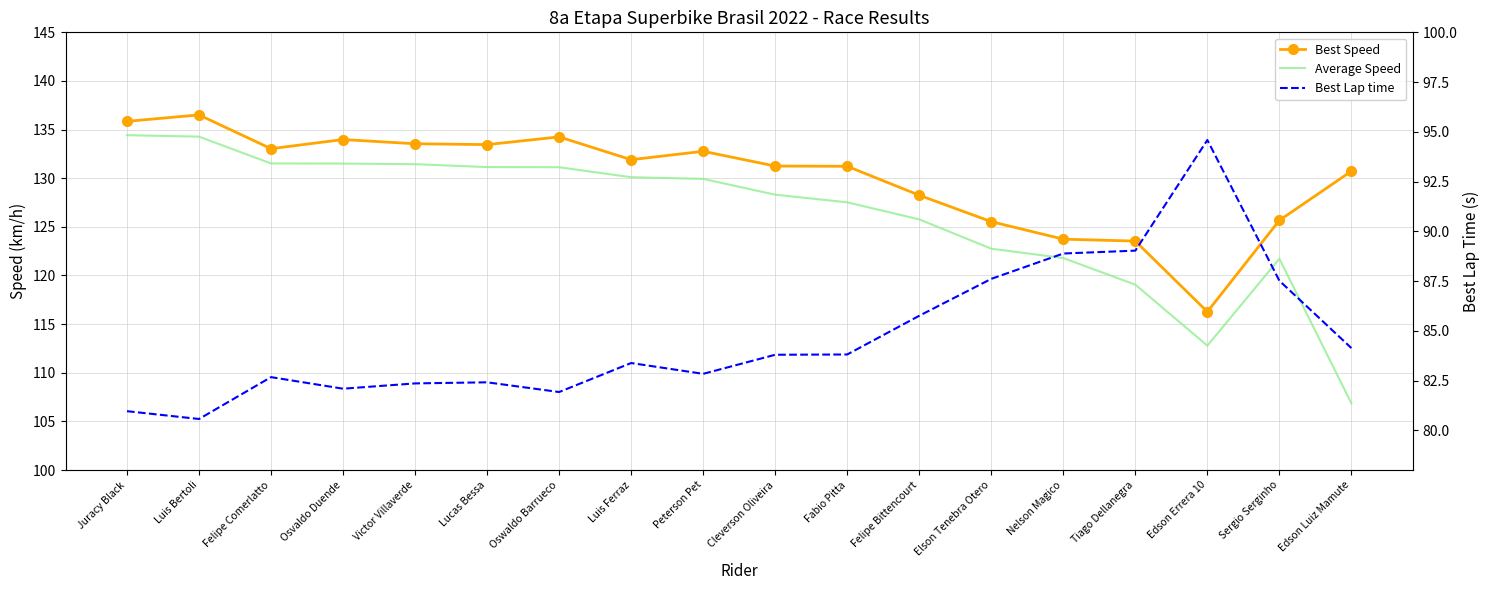

Does the chart have visible grid lines?

Yes